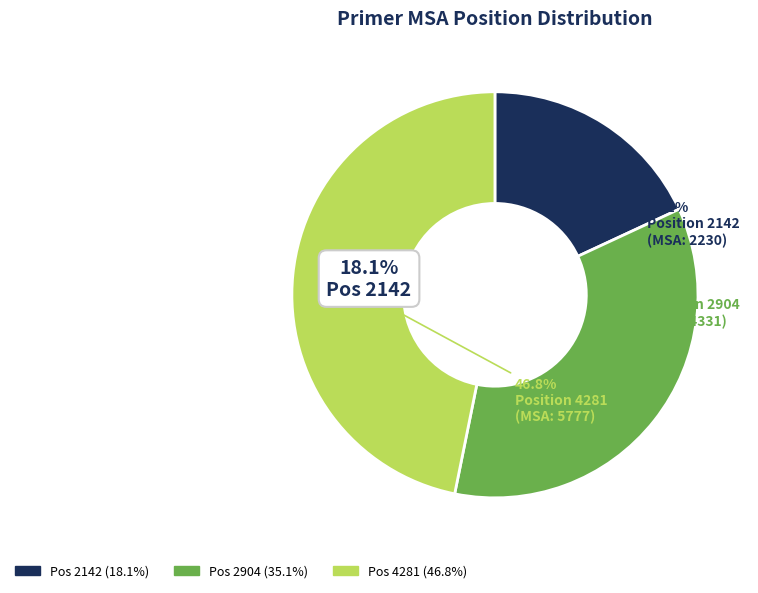

Which slice is the smallest?

2142